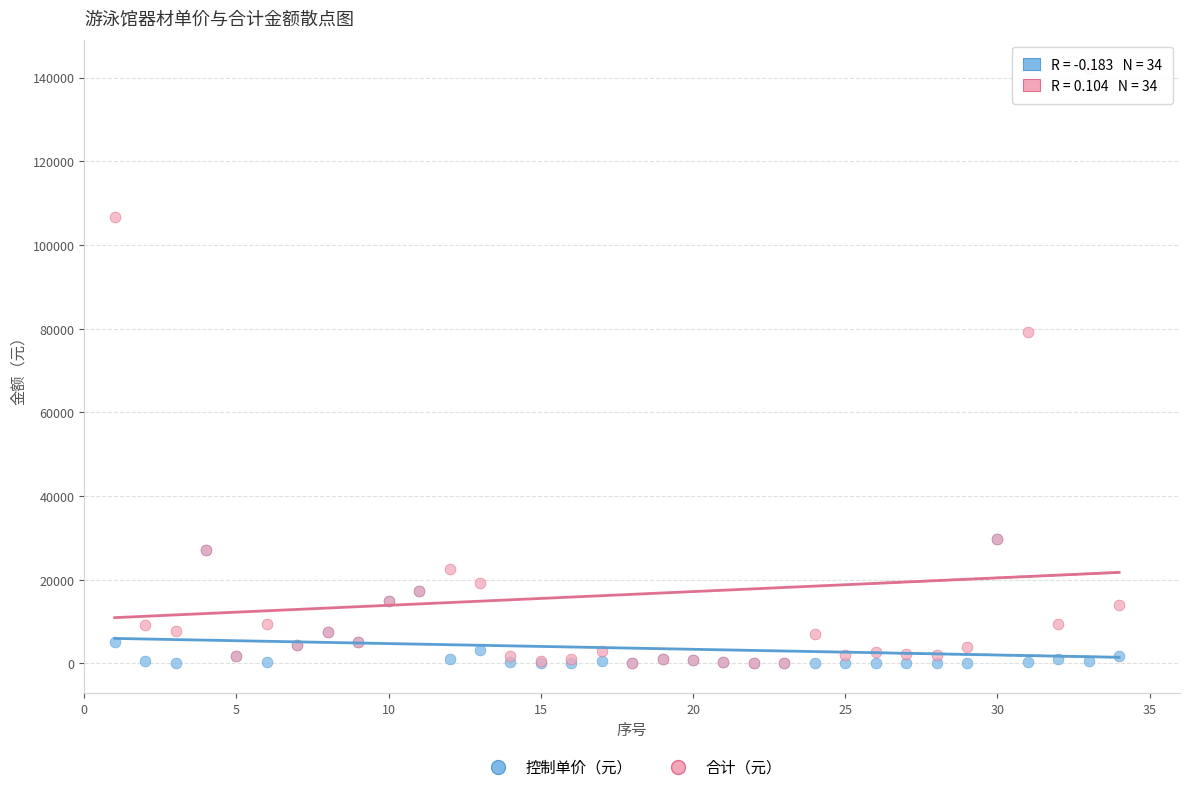

Across all series, what Y value is closest to 70992?

79236.0